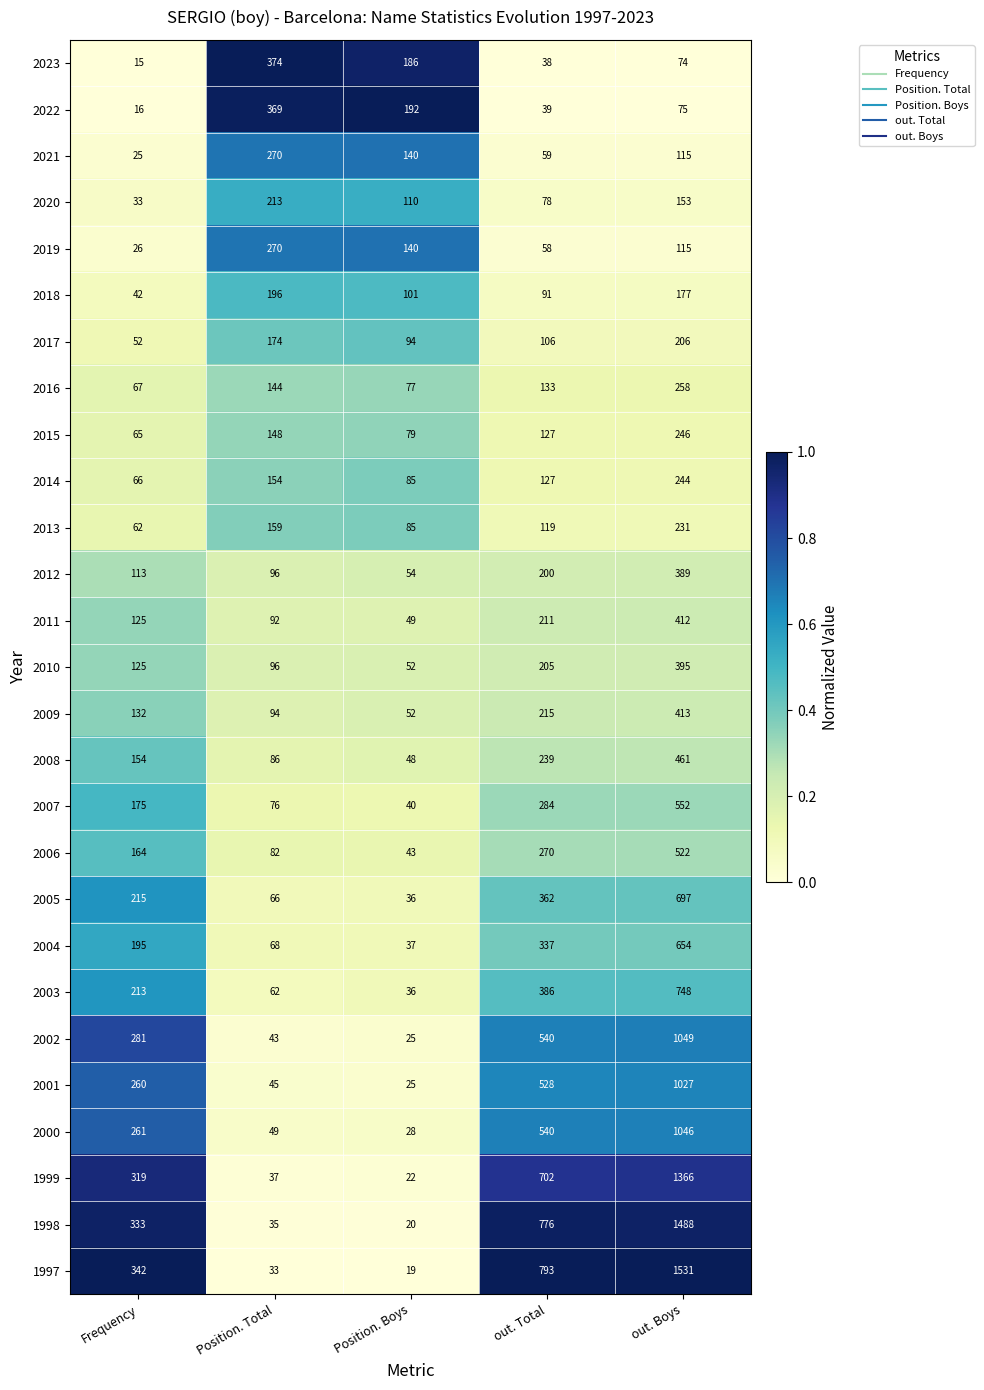

List the labels in order of 2019 value, largest first.

Position. Total, Position. Boys, out. Boys, out. Total, Frequency